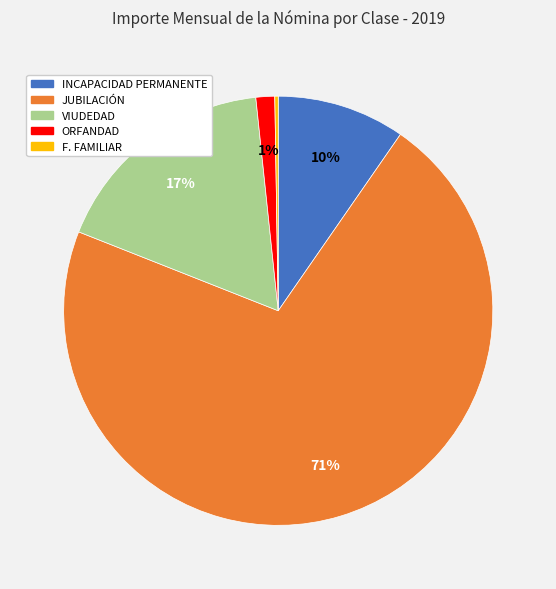

To the nearest percent, what is the combined percentage of VIUDEDAD and INCAPACIDAD PERMANENTE?

27%